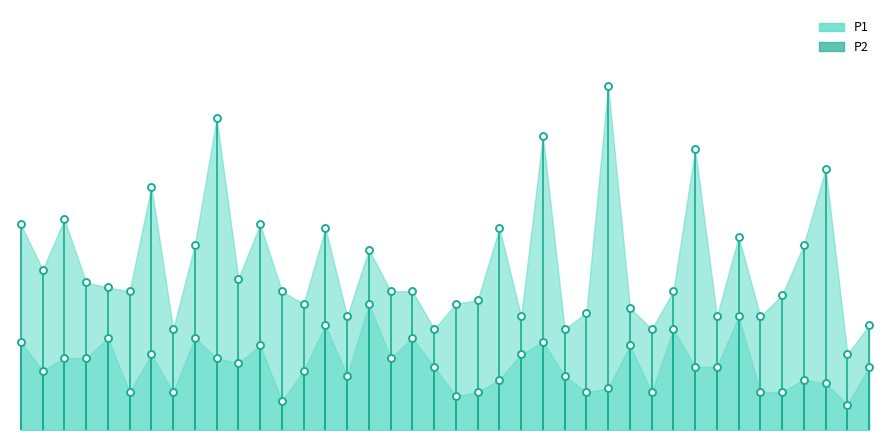

Reading left to right, what are all the values shown in this chart?

P1: 00:00=4.1	00:03=3.8	00:05=4.2	00:08=3.7	00:10=3.6	00:13=3.6	00:15=4.4	00:18=3.3	00:20=4.0	00:23=5.0	00:25=3.7	00:27=4.1	00:30=3.6	00:32=3.5	00:35=4.1	00:37=3.4	00:40=3.9	00:42=3.6	00:45=3.6	00:47=3.3	00:50=3.5	00:52=3.5	00:54=4.1	00:57=3.4	00:59=4.8	01:02=3.3	01:04=3.4	01:07=5.2	01:09=3.5	01:12=3.3	01:14=3.6	01:17=4.7	01:19=3.4	01:22=4.0	01:24=3.4	01:27=3.6	01:29=4.0	01:32=4.6	01:34=3.1	01:37=3.3
P2: 00:00=3.2	00:03=3.0	00:05=3.1	00:08=3.1	00:10=3.2	00:13=2.8	00:15=3.1	00:18=2.8	00:20=3.2	00:23=3.1	00:25=3.0	00:27=3.2	00:30=2.7	00:32=3.0	00:35=3.3	00:37=2.9	00:40=3.5	00:42=3.1	00:45=3.2	00:47=3.0	00:50=2.8	00:52=2.8	00:54=2.9	00:57=3.1	00:59=3.2	01:02=2.9	01:04=2.8	01:07=2.8	01:09=3.2	01:12=2.8	01:14=3.3	01:17=3.0	01:19=3.0	01:22=3.4	01:24=2.8	01:27=2.8	01:29=2.9	01:32=2.9	01:34=2.7	01:37=3.0